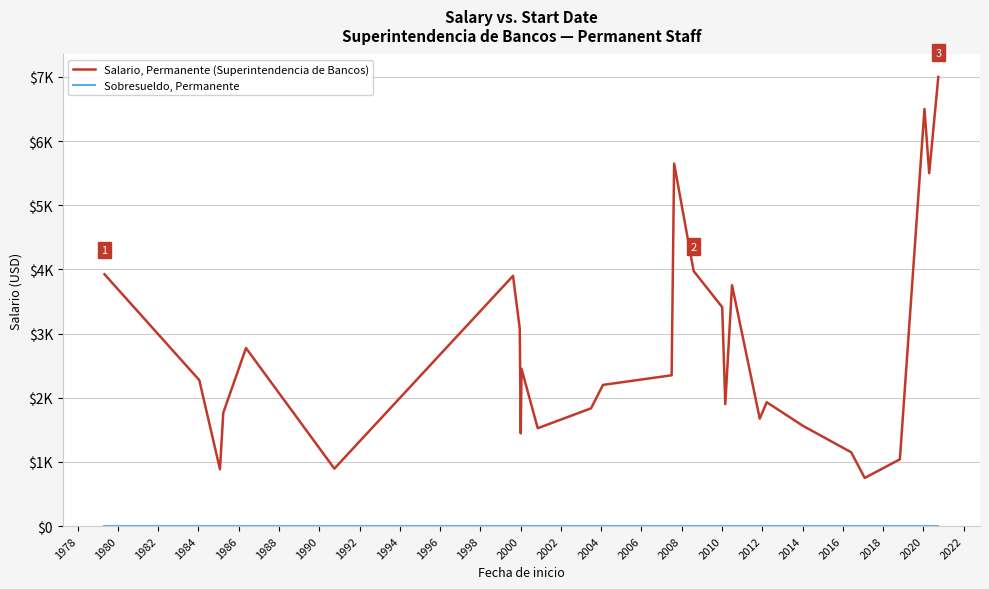

Does the chart have visible grid lines?

Yes